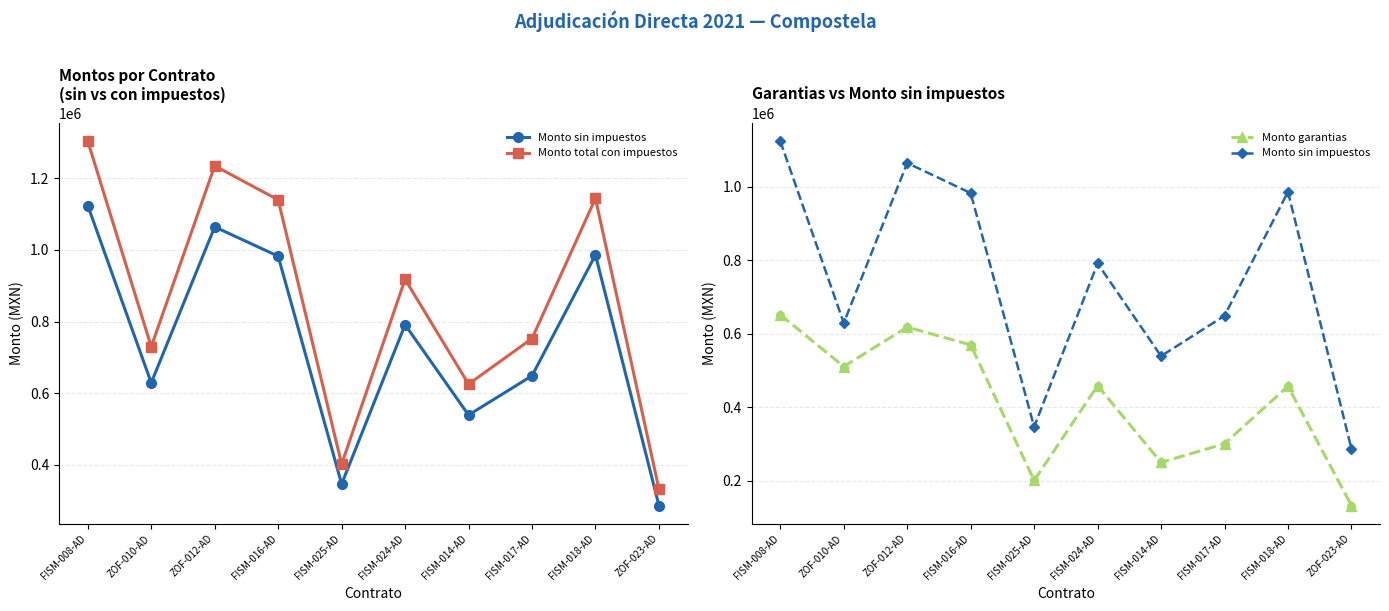

Is the value of Monto garantias at FISM-014-AD greater than the value of Monto total con impuestos at FISM-016-AD?

No